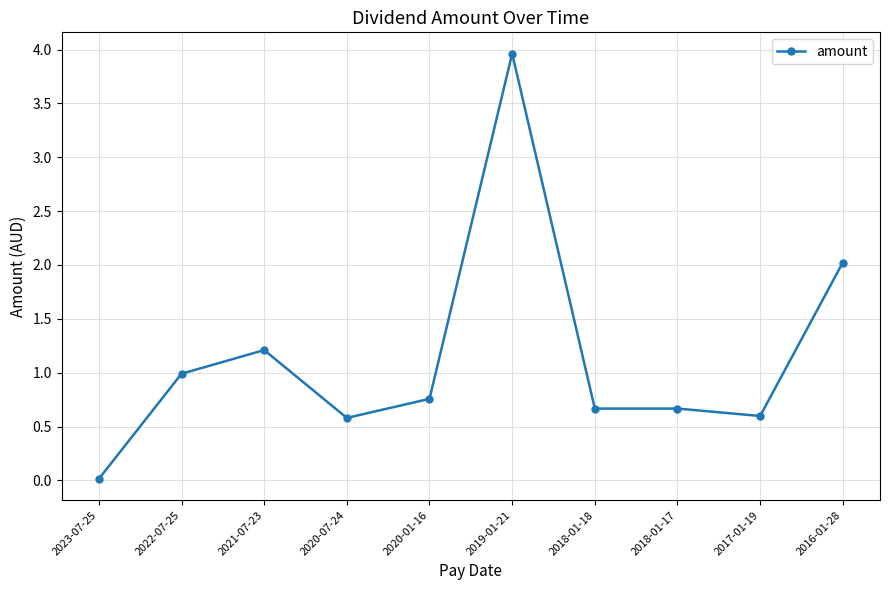

Where is the data nearest to the value 1?

2022-07-25